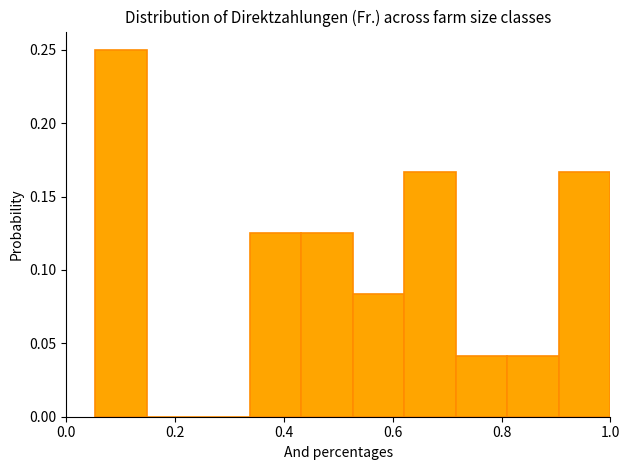

Which range on the x-axis has the tallest bar?

0.06 to 0.14